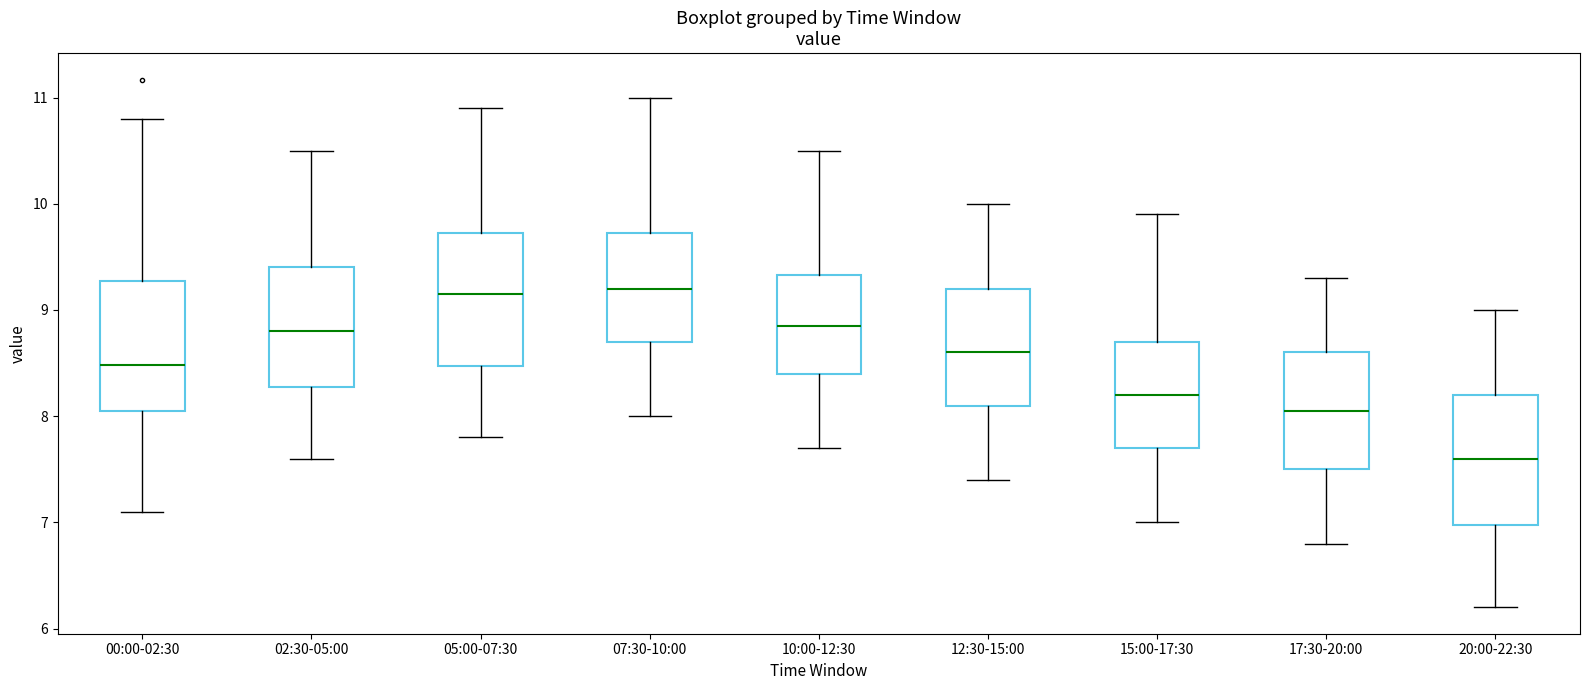

Reading left to right, transcribe this box plot: for each box, give where its median line is, the range the box spans, and where its two whiskers end, as read against the y-axis. The values are not printed on the chart, so give them approximately, as read against the axis.

00:00-02:30: median 8.5, box 8.1 to 9.3, whiskers 7.1 to 10.8
02:30-05:00: median 8.8, box 8.3 to 9.4, whiskers 7.6 to 10.5
05:00-07:30: median 9.2, box 8.5 to 9.7, whiskers 7.8 to 10.9
07:30-10:00: median 9.2, box 8.7 to 9.7, whiskers 8.0 to 11.0
10:00-12:30: median 8.9, box 8.4 to 9.3, whiskers 7.7 to 10.5
12:30-15:00: median 8.6, box 8.1 to 9.2, whiskers 7.4 to 10.0
15:00-17:30: median 8.2, box 7.7 to 8.7, whiskers 7.0 to 9.9
17:30-20:00: median 8.1, box 7.5 to 8.6, whiskers 6.8 to 9.3
20:00-22:30: median 7.6, box 7.0 to 8.2, whiskers 6.2 to 9.0